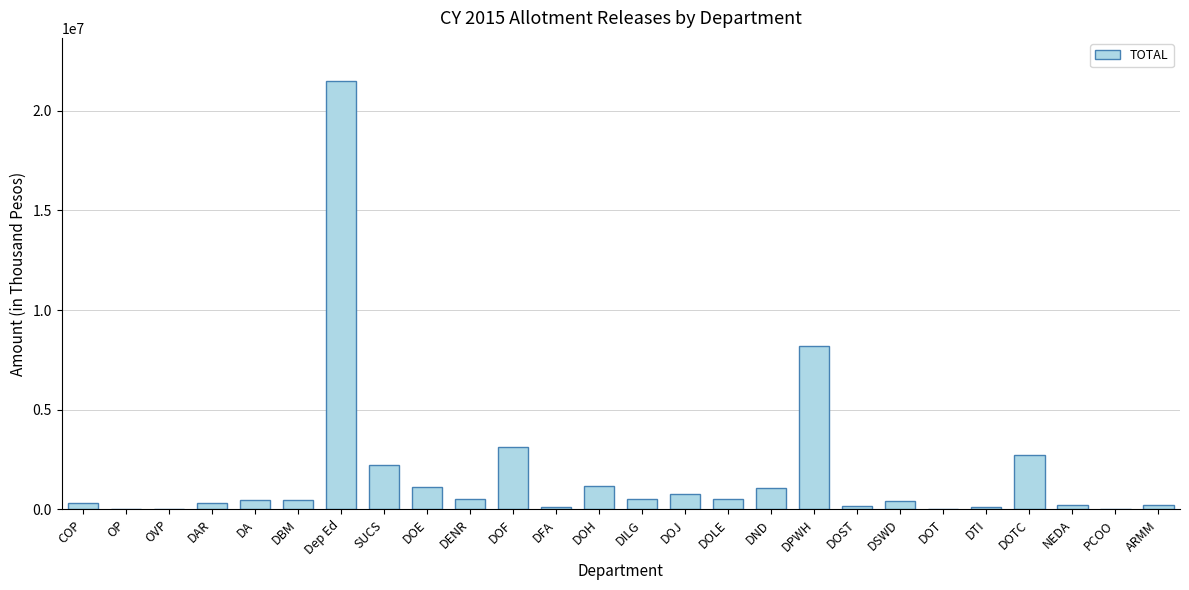

Where is the data nearest to the value 10754229?

DPWH